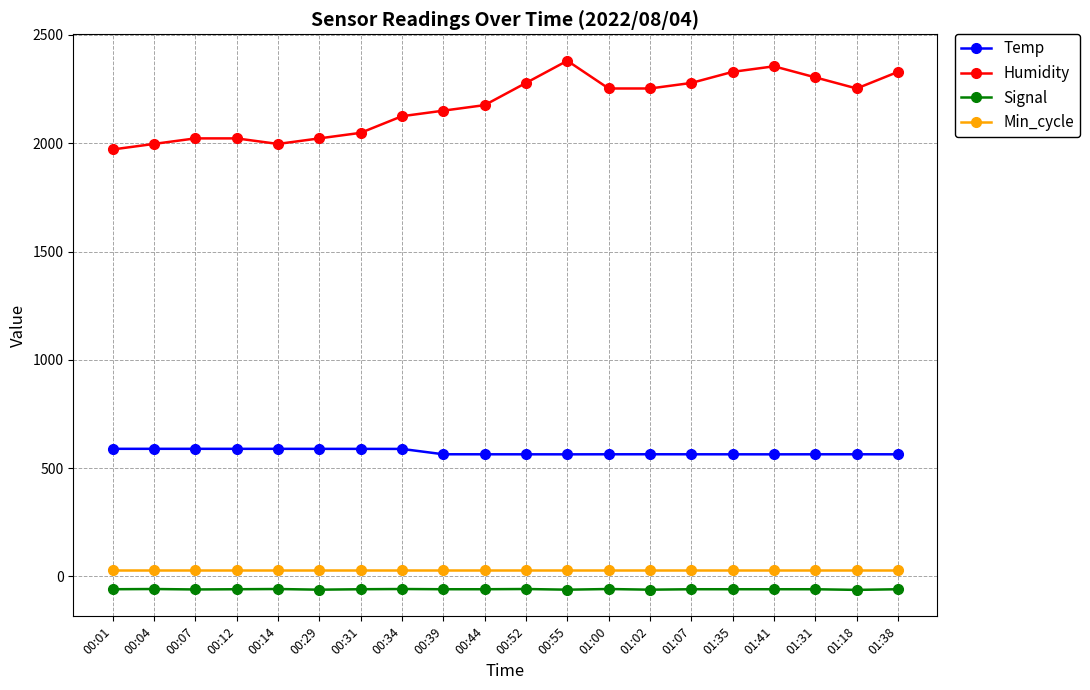

True or false: Temp has more than 0 points higher than both neighbors.

True